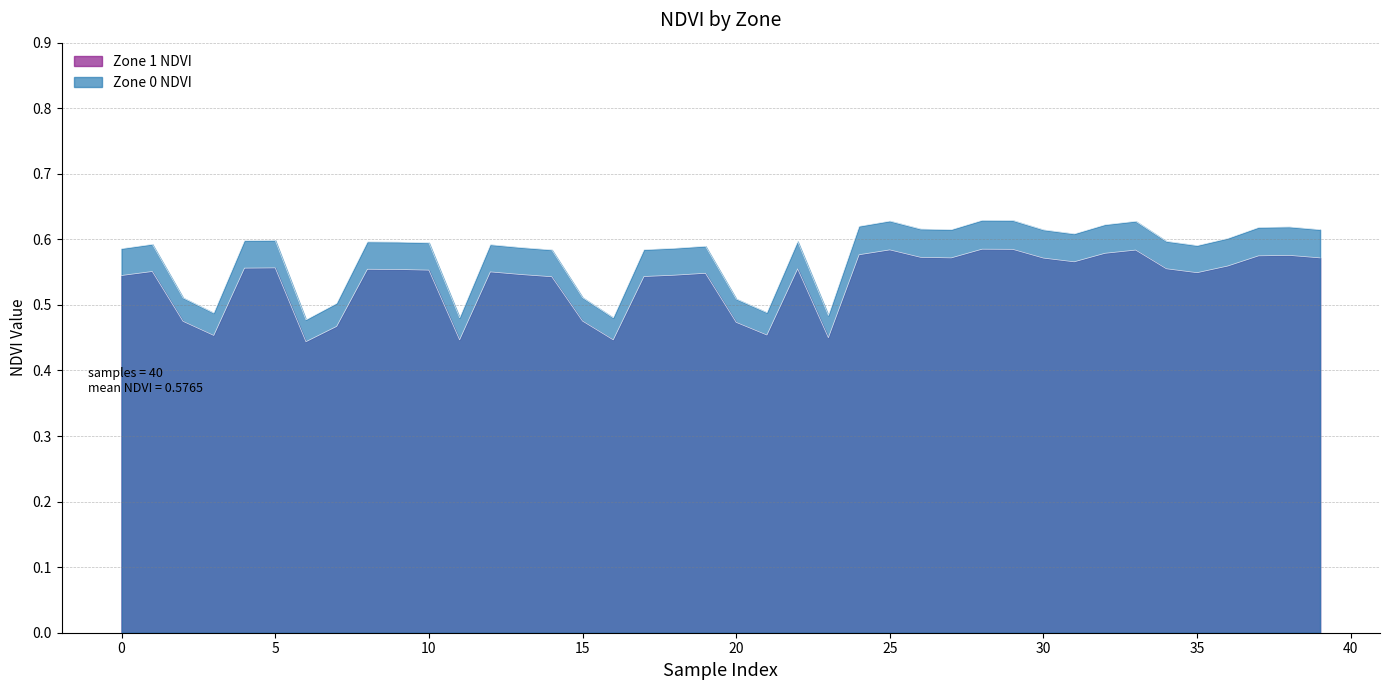

What is the value of the 24th point from the left?

0.5